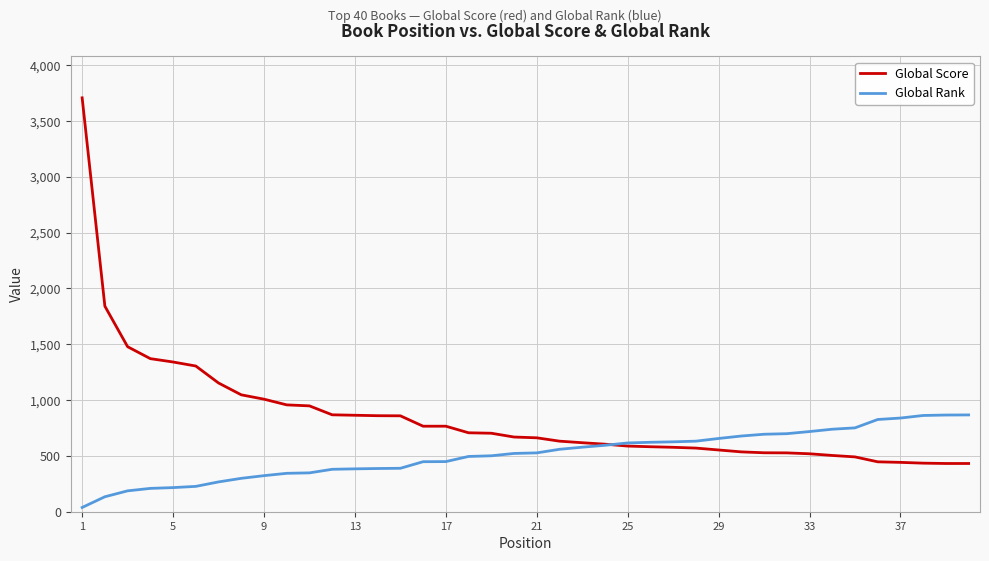

Which series has the widest spread of values?

Global Score